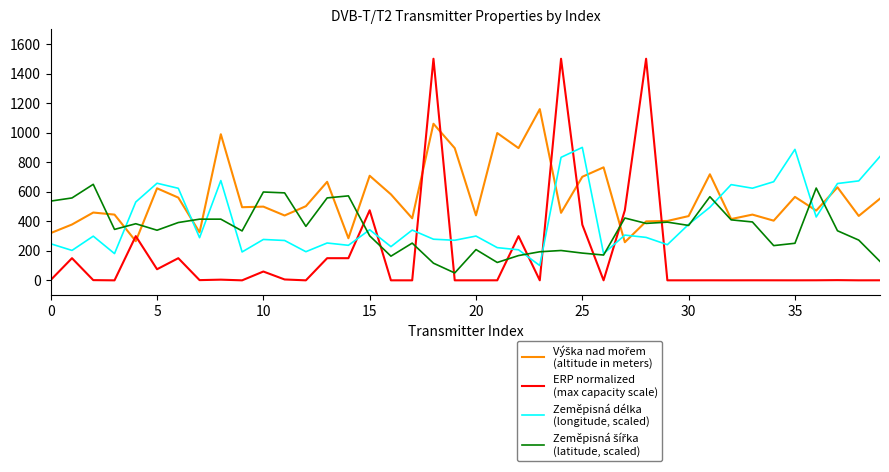

What is the greatest value displayed?

1500.0